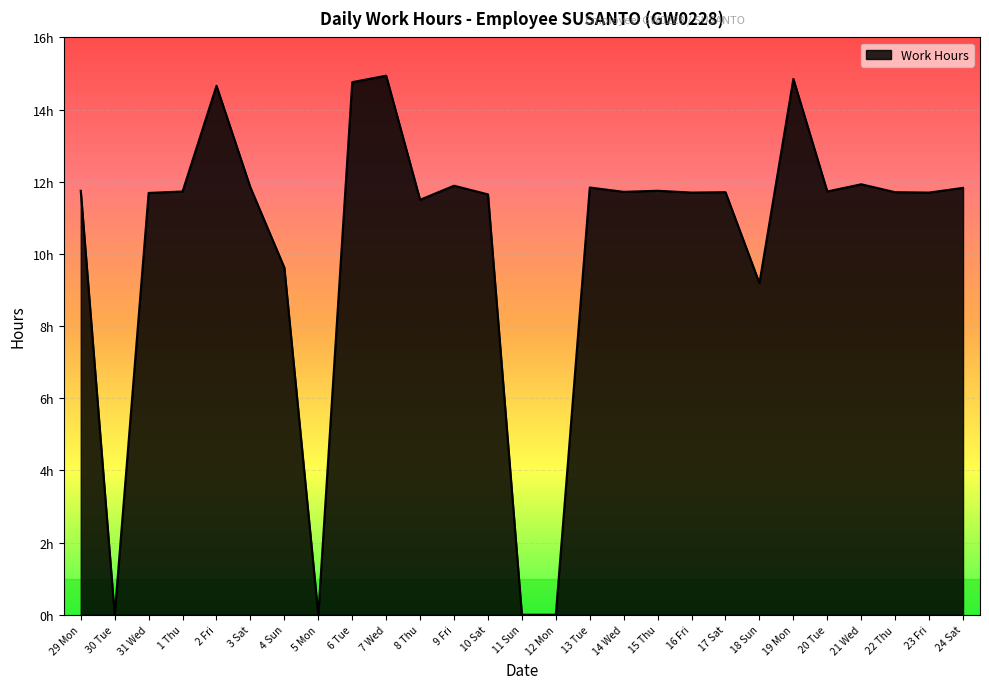

How many data points are less than 11?

6